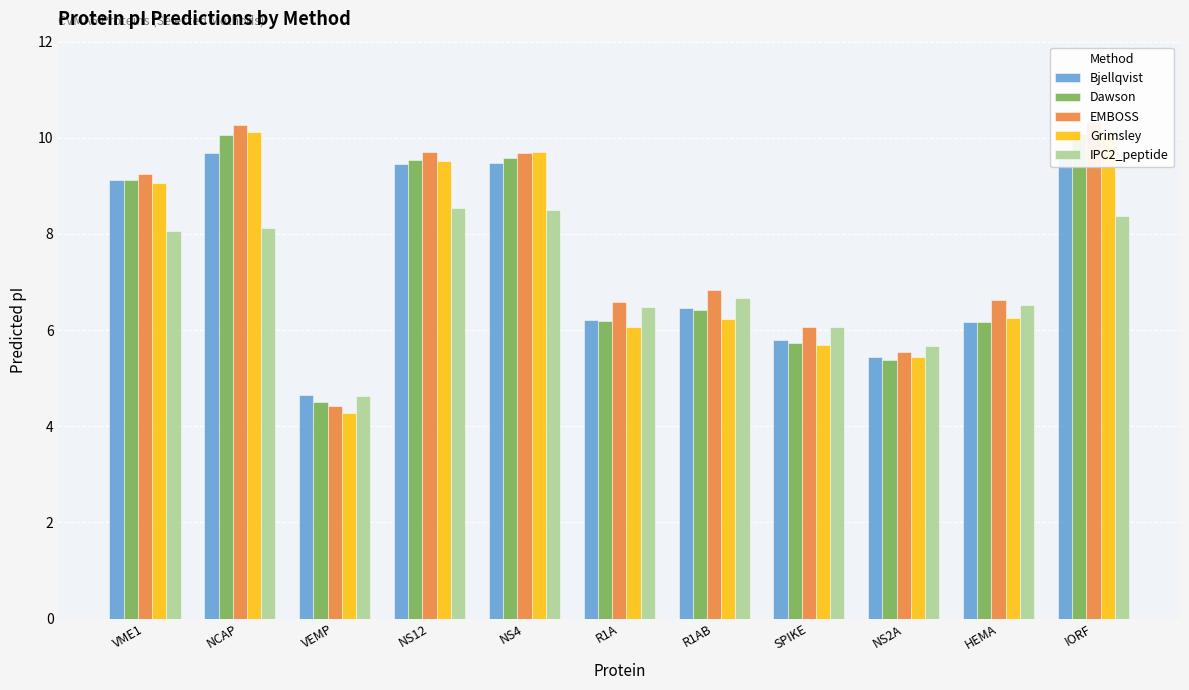

What are all the series names shown in the legend?

Bjellqvist, Dawson, EMBOSS, Grimsley, IPC2_peptide